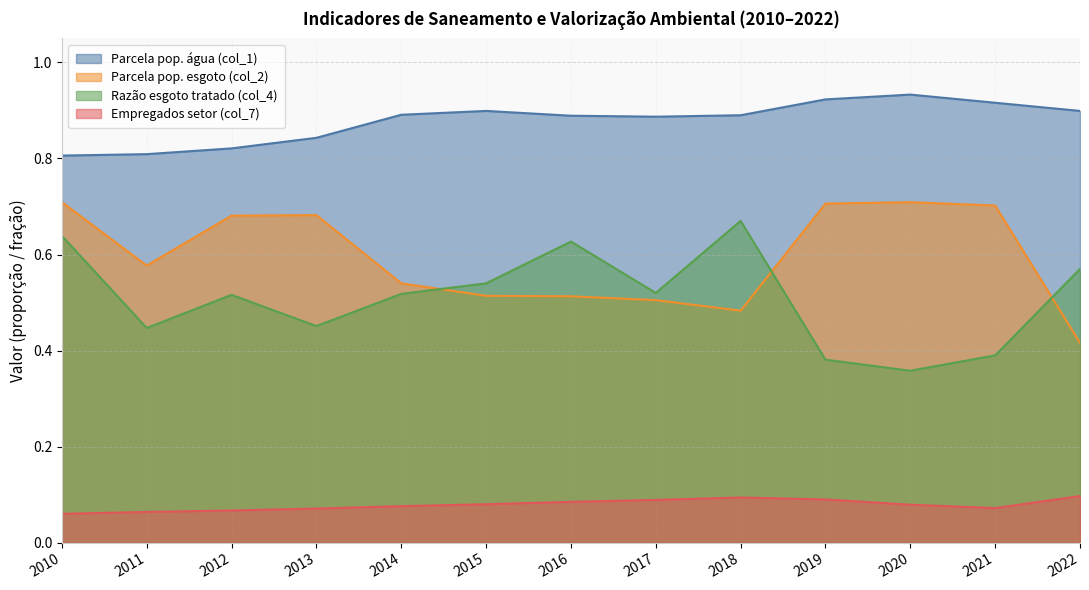

Where is the first local maximum for Parcela pop. esgoto (col_2)?

2013